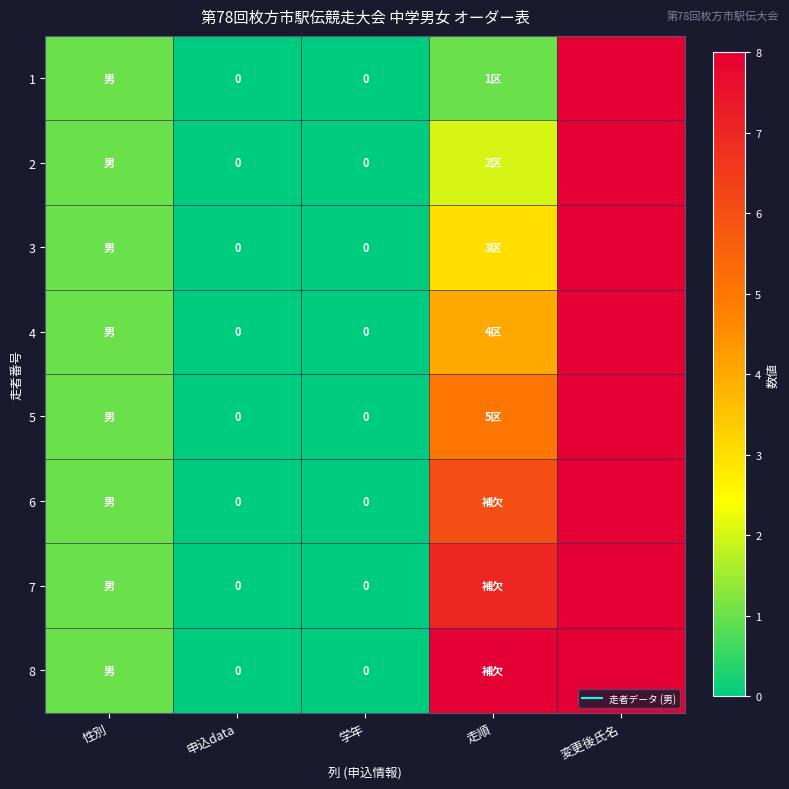

At 学年, list the series in order from smallest to largest.

1, 2, 3, 4, 5, 6, 7, 8